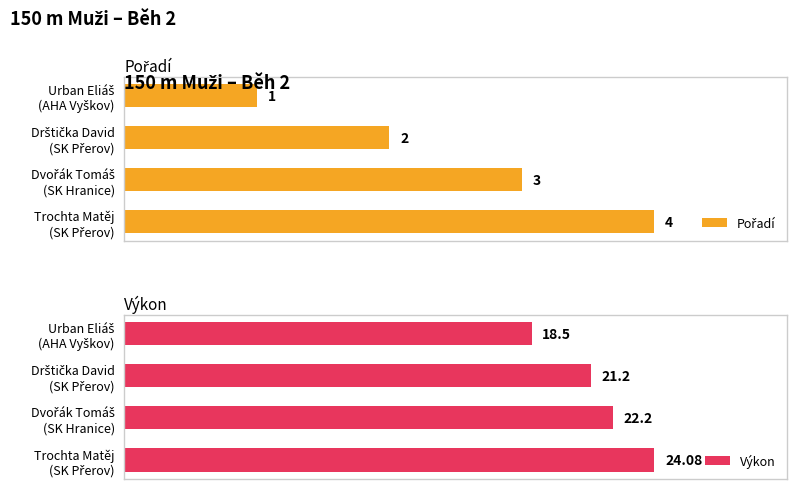

The Výkon series shows 38.7 at Trochta Matěj (SK Přerov). True or false?

False